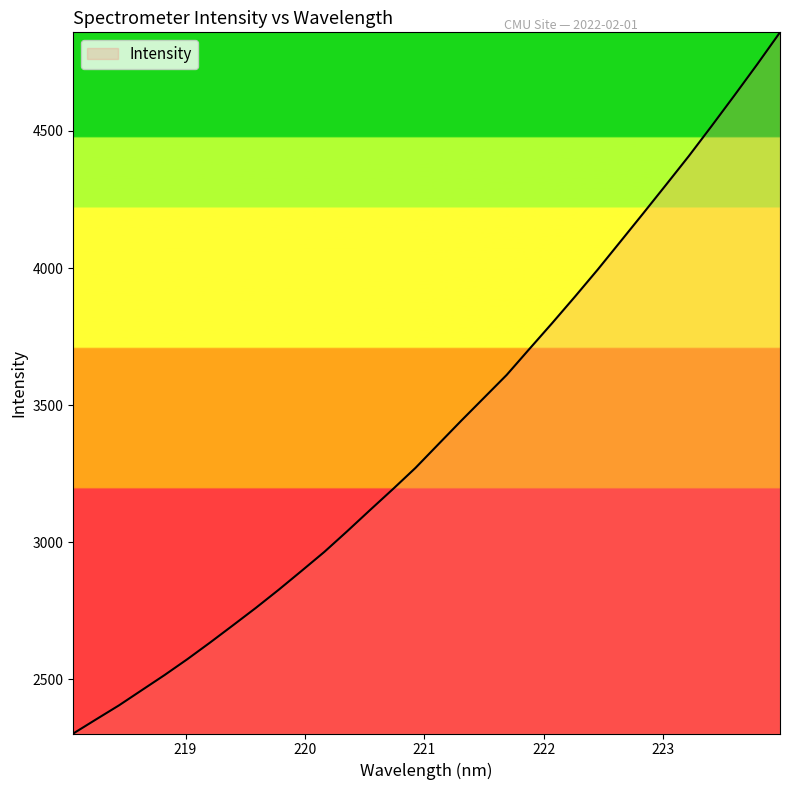

How many lines are shown in the chart?

1